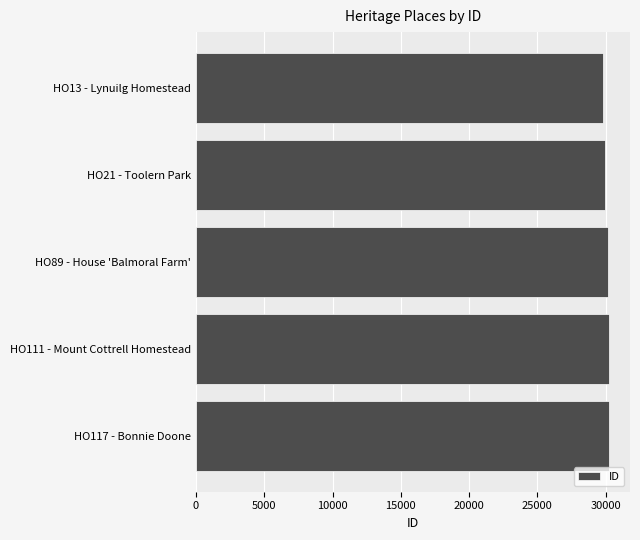

What is the ratio of the value at HO21 - Toolern Park to the value at HO89 - House 'Balmoral Farm'?

1.0